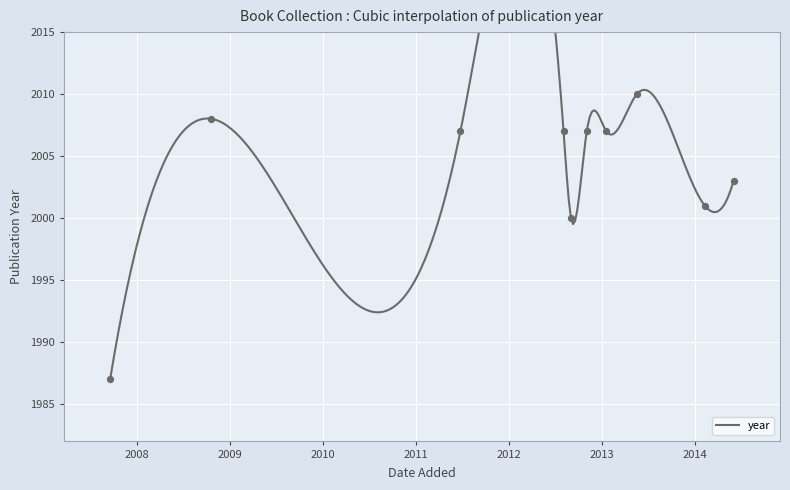

Approximately how many times larger is the value at 20/01/2013 compared to 09/02/2014?

1.0